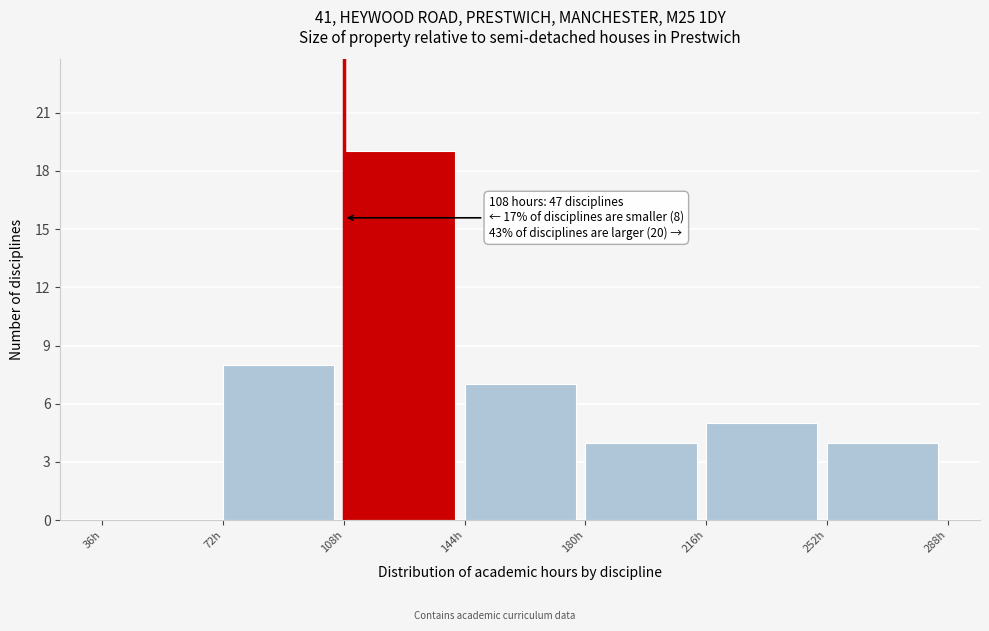

Over which range of the x-axis is the bar tallest?

108 to 144